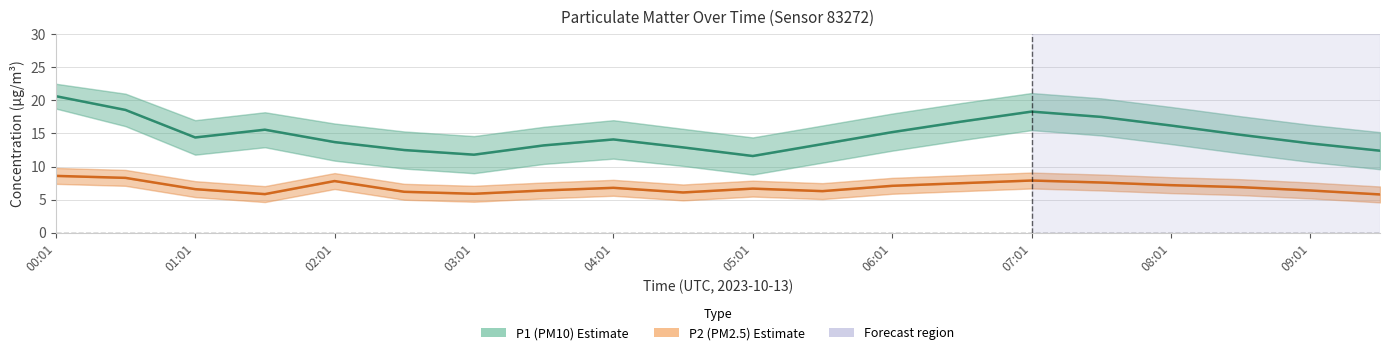

How many distinct data groups are displayed?

2